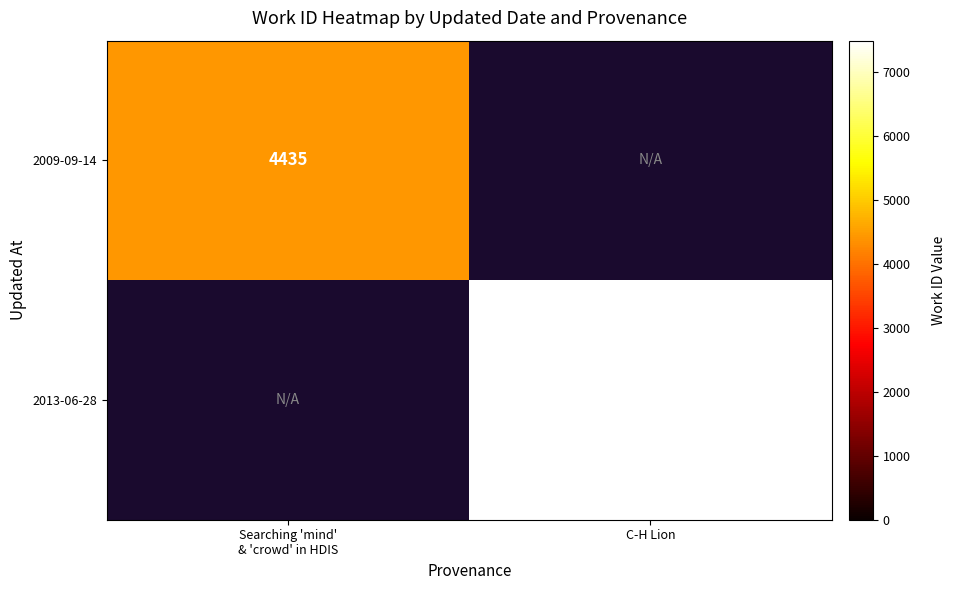

Which label corresponds to the smallest value in the chart?

Searching 'mind'
& 'crowd' in HDIS